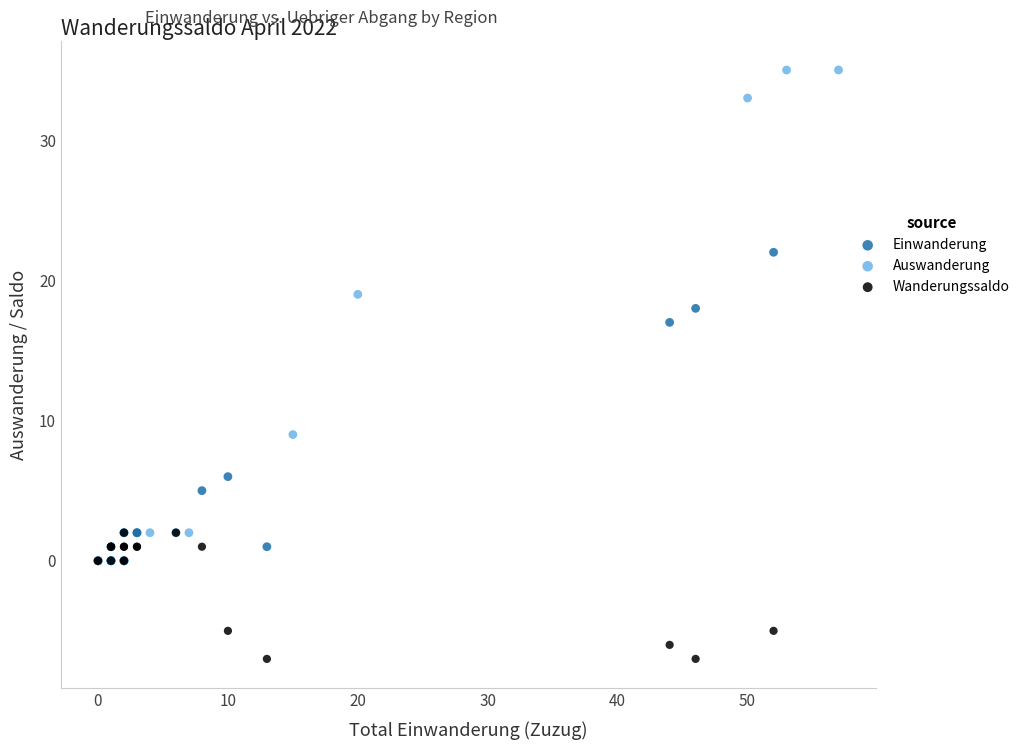

Which series reaches the maximum Y coordinate?

Auswanderung